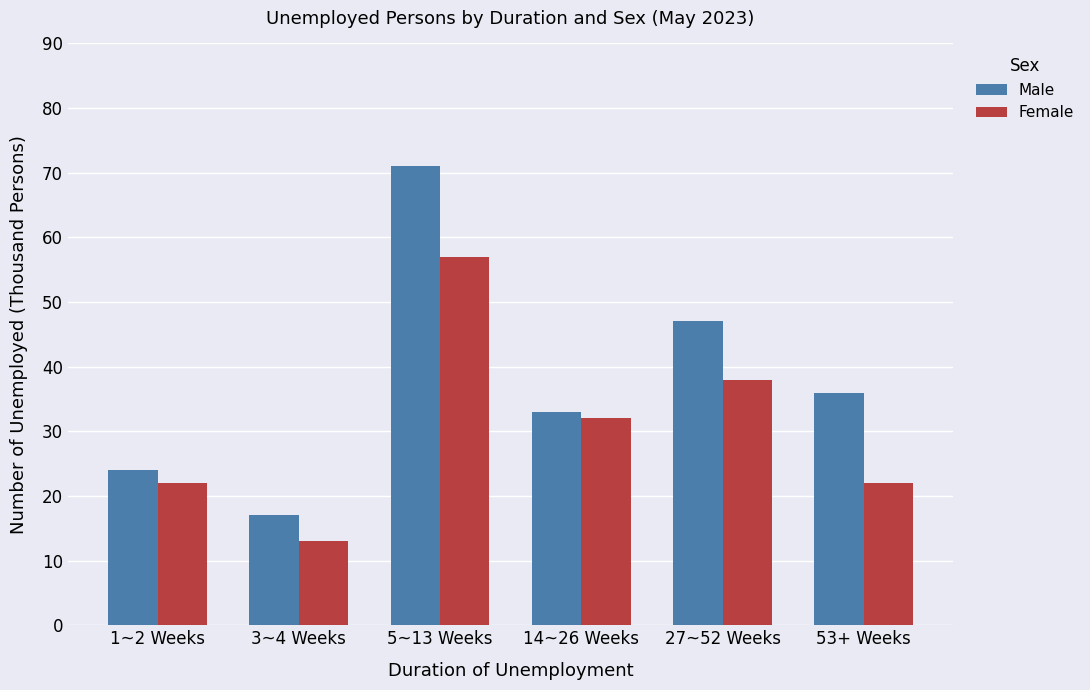

What are all the series names shown in the legend?

Male, Female